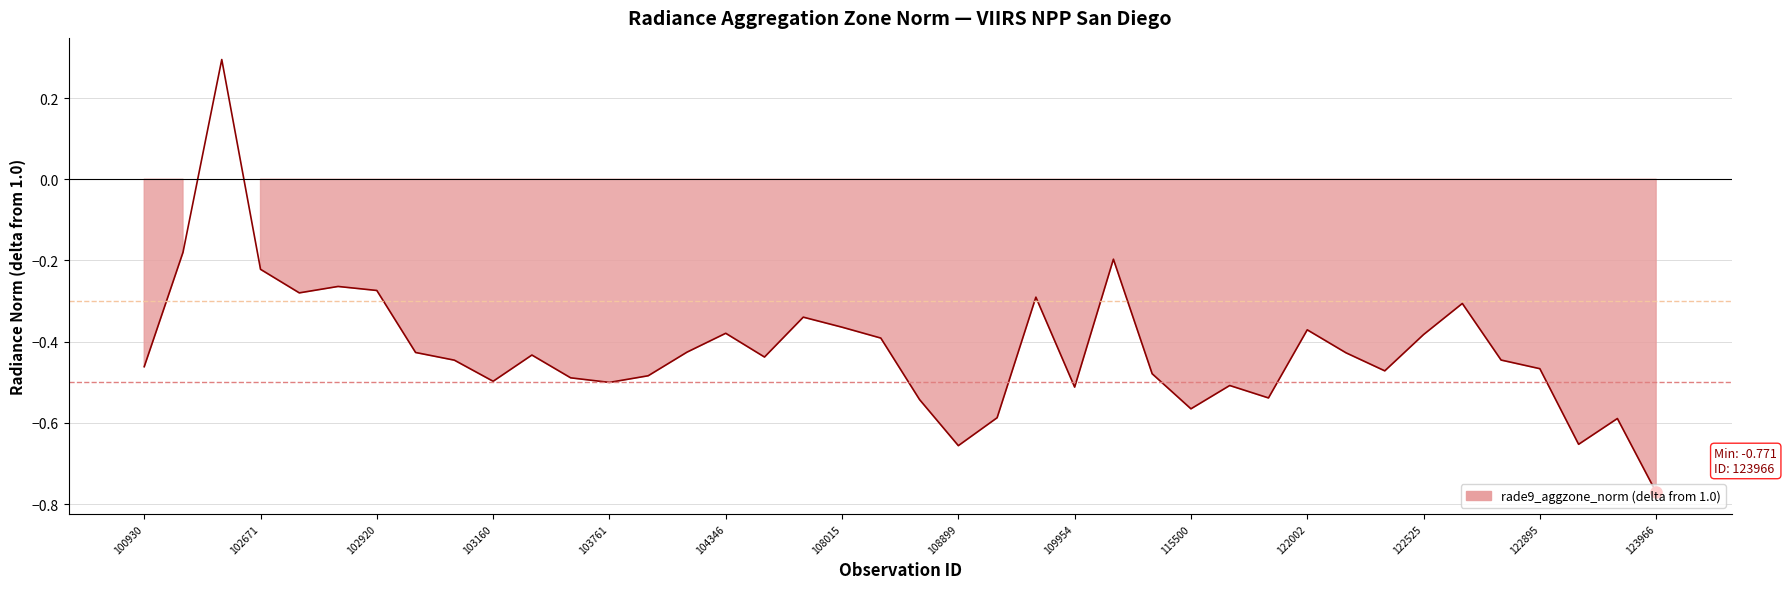

Reading left to right, what are all the values shown in this chart?

-0.5	-0.2	0.3	-0.2	-0.3	-0.3	-0.3	-0.4	-0.4	-0.5	-0.4	-0.5	-0.5	-0.5	-0.4	-0.4	-0.4	-0.3	-0.4	-0.4	-0.5	-0.7	-0.6	-0.3	-0.5	-0.2	-0.5	-0.6	-0.5	-0.5	-0.4	-0.4	-0.5	-0.4	-0.3	-0.4	-0.5	-0.7	-0.6	-0.8